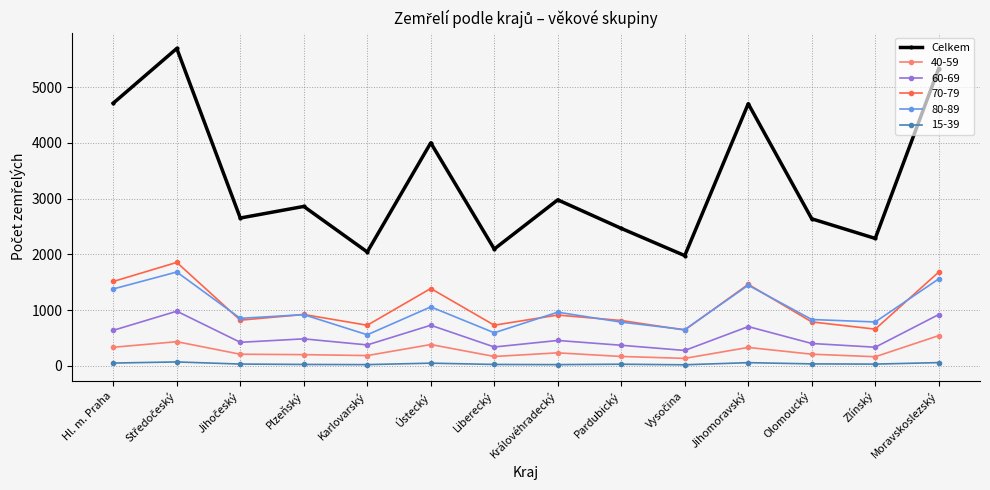

How many interior local peaks does the Celkem series have?

5